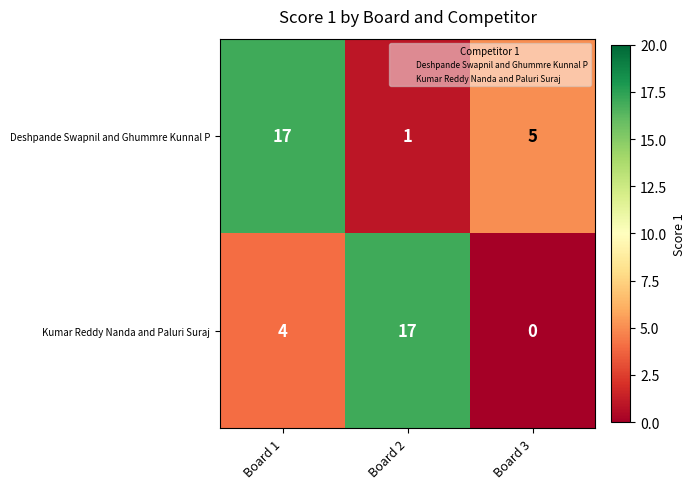

What is the average value of the Kumar Reddy Nanda and Paluri Suraj series?

7